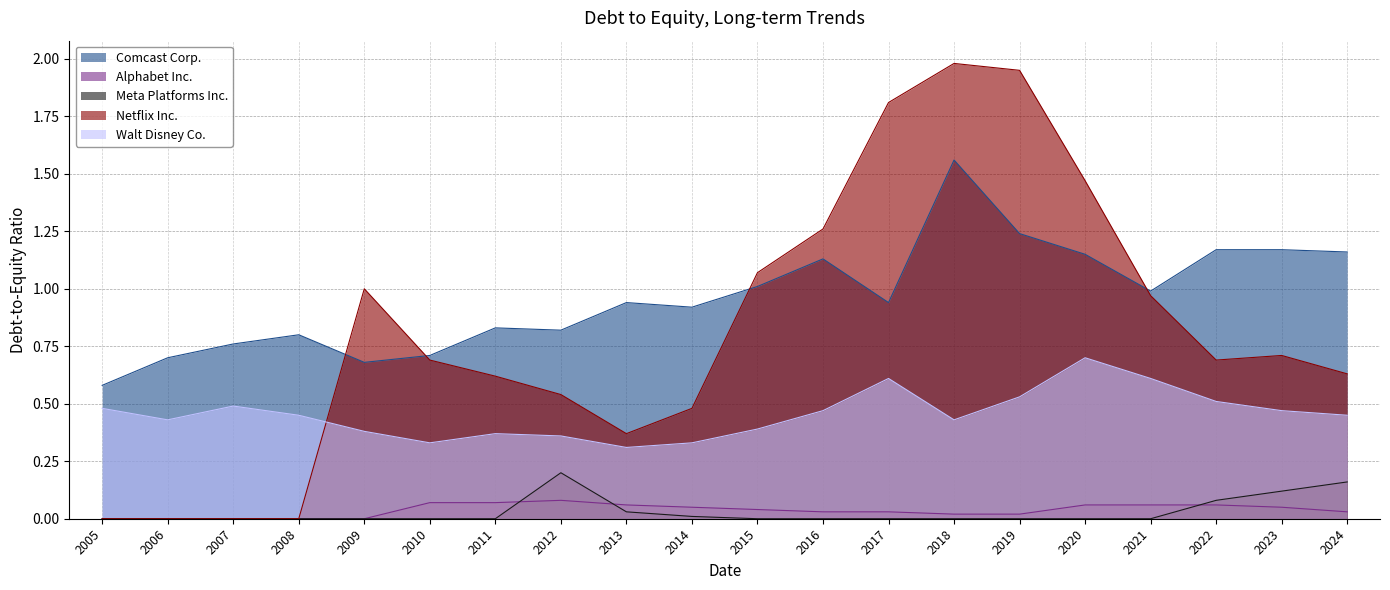

Which series has the largest range (max minus min)?

Netflix Inc.